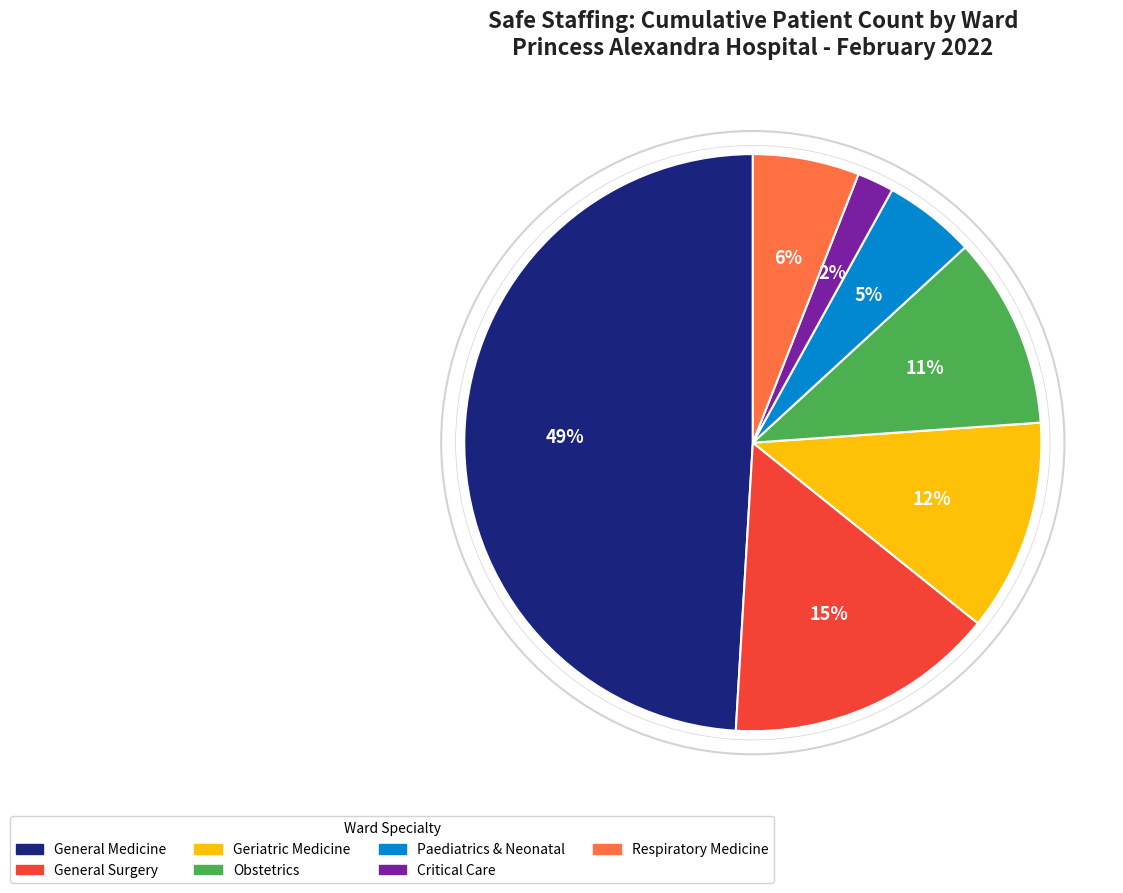

What is the ratio of the value at General Medicine to the value at Geriatric Medicine?

4.1